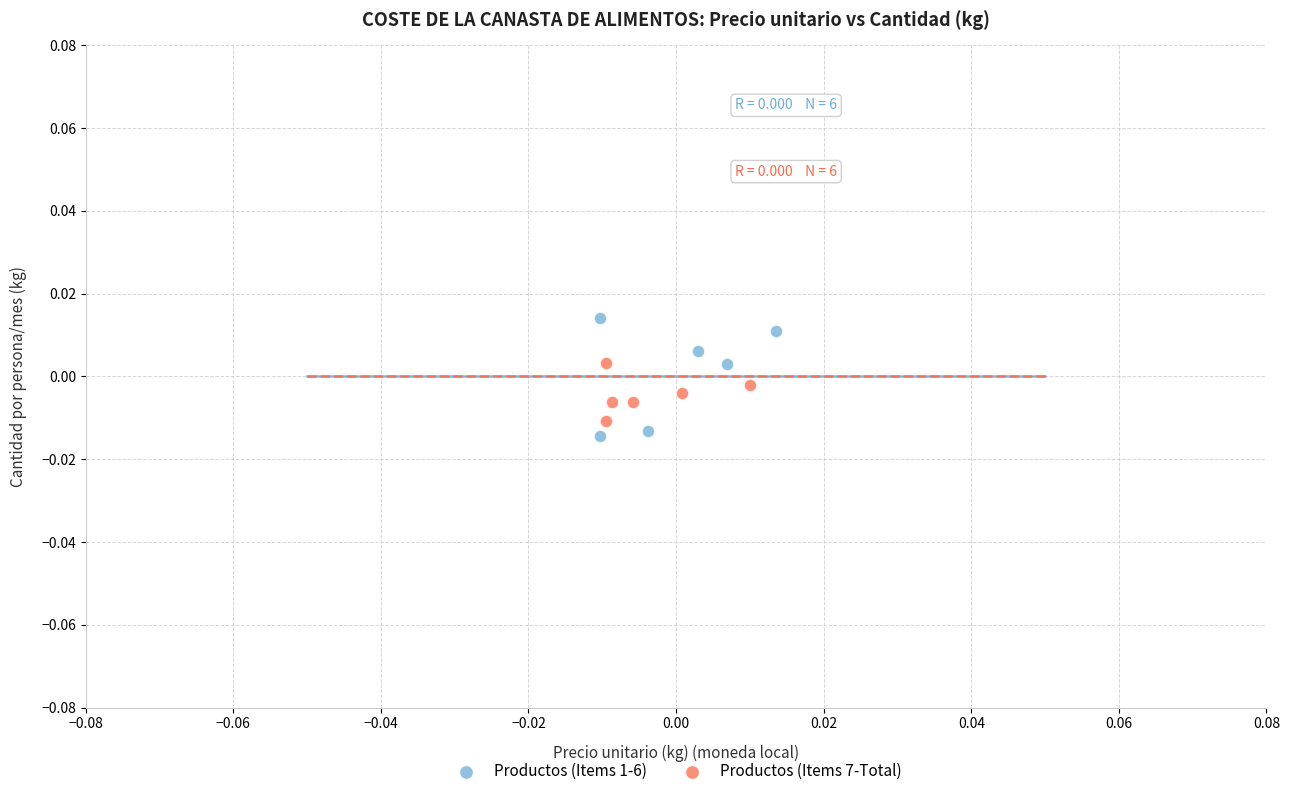

What are all the series names shown in the legend?

Productos (Items 1-6), Productos (Items 7-Total)